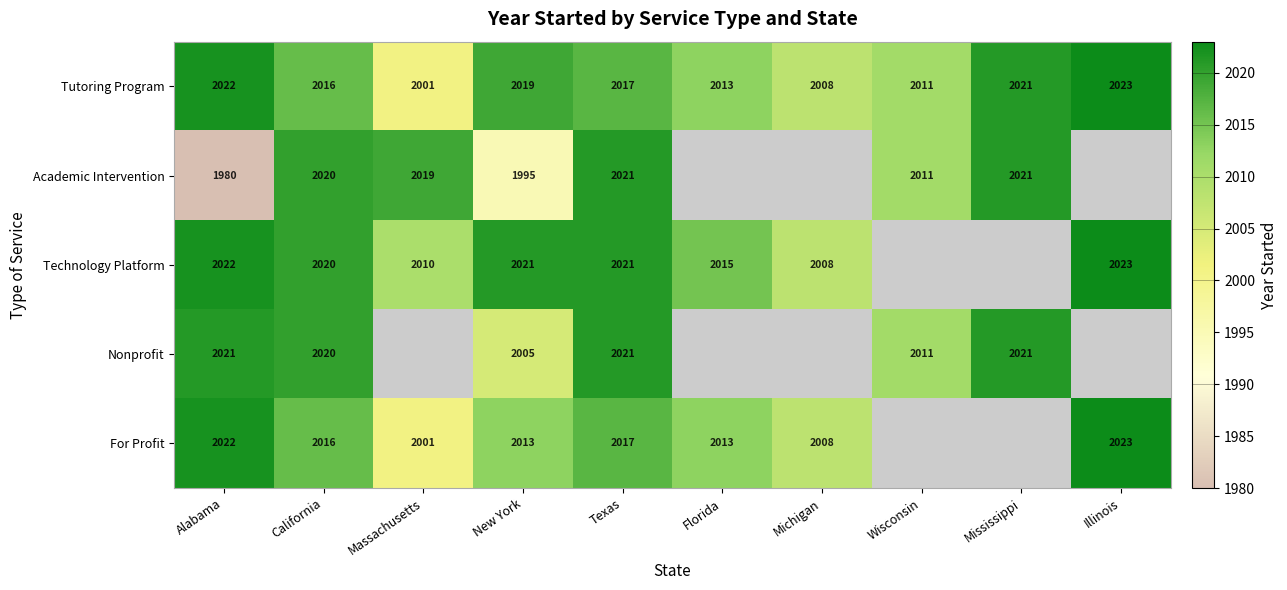

What is the difference between the For Profit values at New York and Illinois?

10